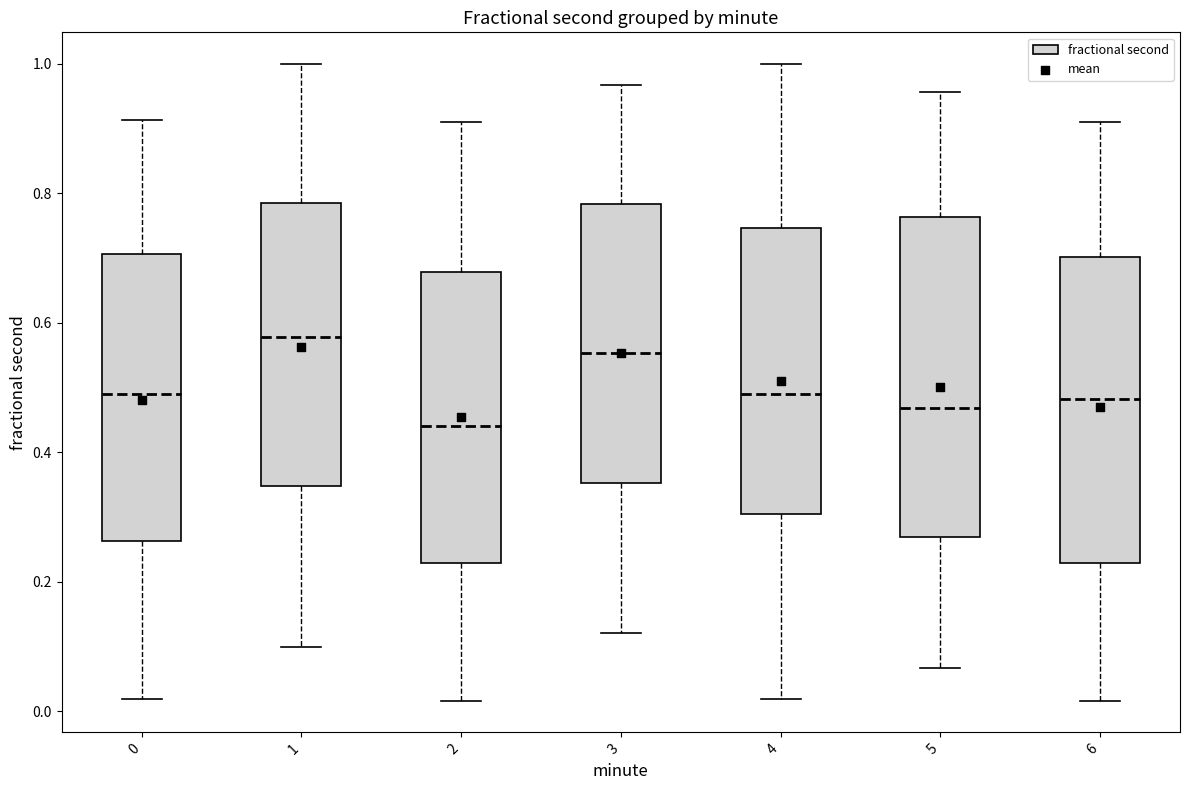

Reading left to right, read every box against the y-axis: the position of its median line, the range the box covers, and the ends of its whiskers. The values are not printed on the chart, so give them approximately, as read against the axis.

0: median 0.48, box 0.26 to 0.70, whiskers 0.02 to 0.92
1: median 0.58, box 0.34 to 0.78, whiskers 0.10 to 1.00
2: median 0.44, box 0.22 to 0.68, whiskers 0.02 to 0.90
3: median 0.56, box 0.36 to 0.78, whiskers 0.12 to 0.96
4: median 0.48, box 0.30 to 0.74, whiskers 0.02 to 1.00
5: median 0.46, box 0.26 to 0.76, whiskers 0.06 to 0.96
6: median 0.48, box 0.22 to 0.70, whiskers 0.02 to 0.90